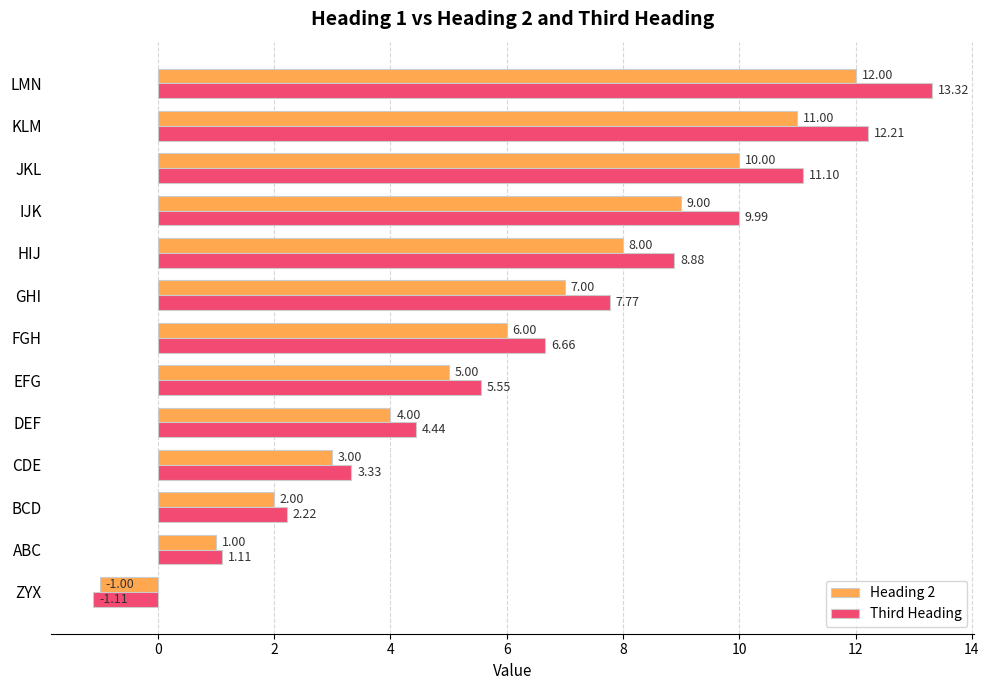

What are all the series names shown in the legend?

Heading 2, Third Heading